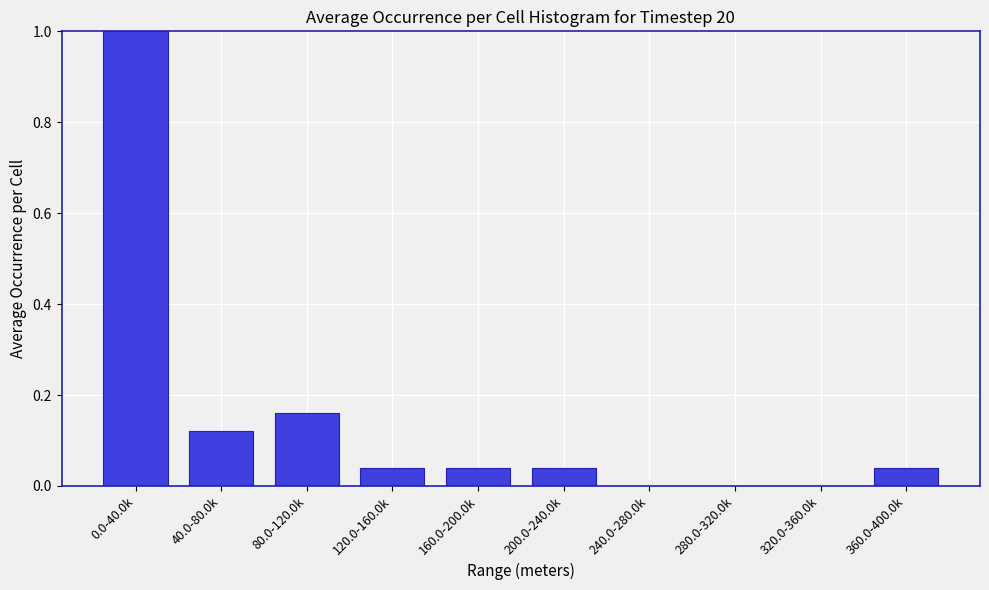

What is the sum of the values at 280.0-320.0k and 0.0-40.0k?

1.0